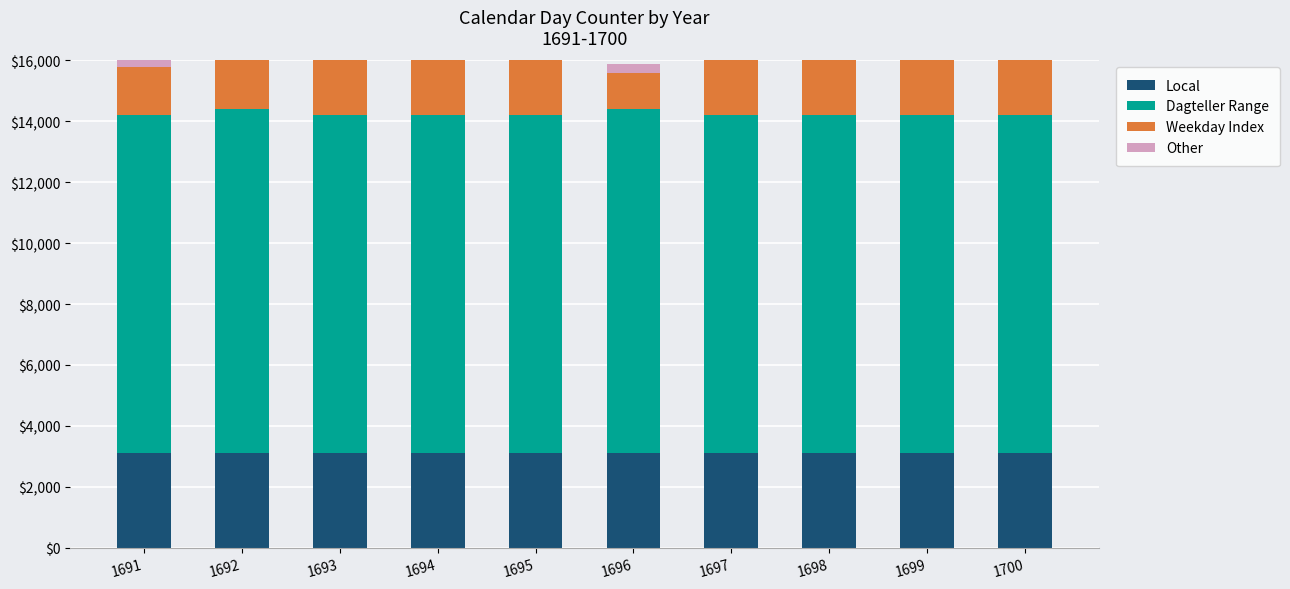

What is the value of the Dagteller Range bar at the 4th from the left?

11100